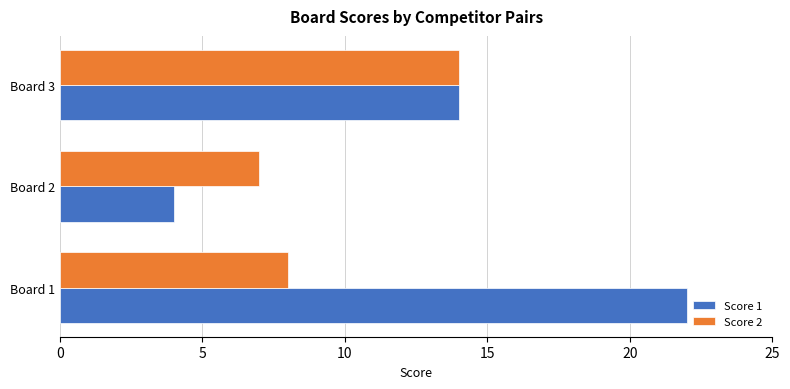

List the labels in order of Score 1 value, largest first.

Board 1, Board 3, Board 2